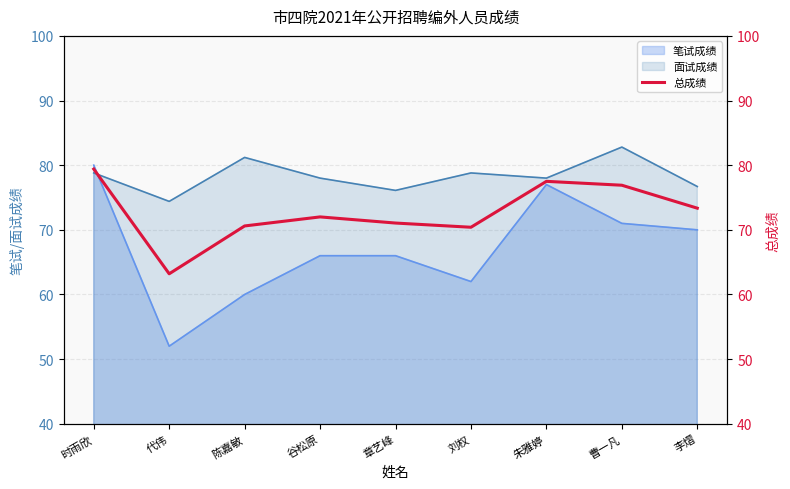

Is the value of 面试成绩 at 刘权 greater than the value of 笔试成绩 at 章艺峰?

Yes